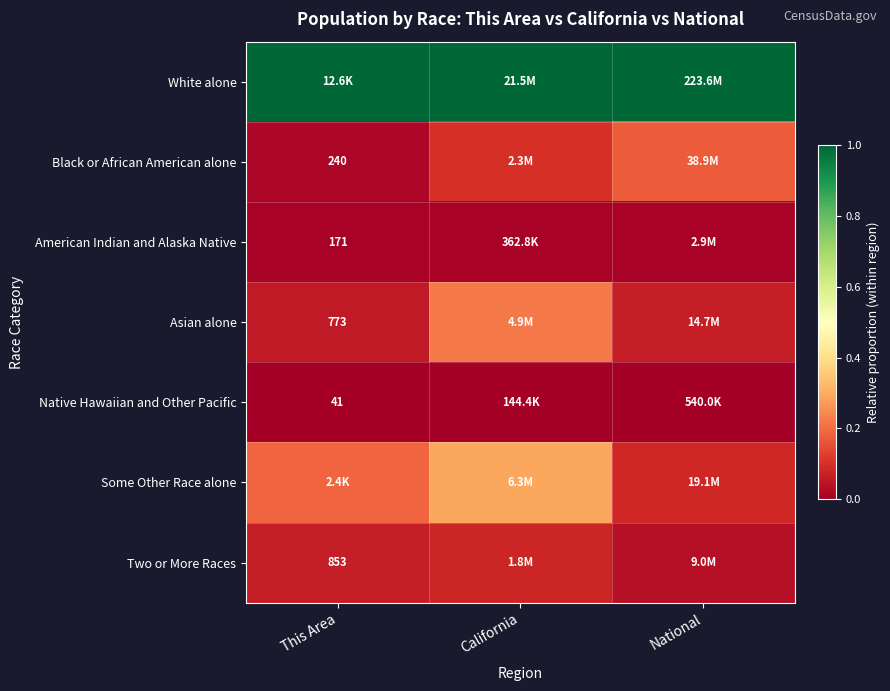

What is the lowest value of the White alone series?

1.0